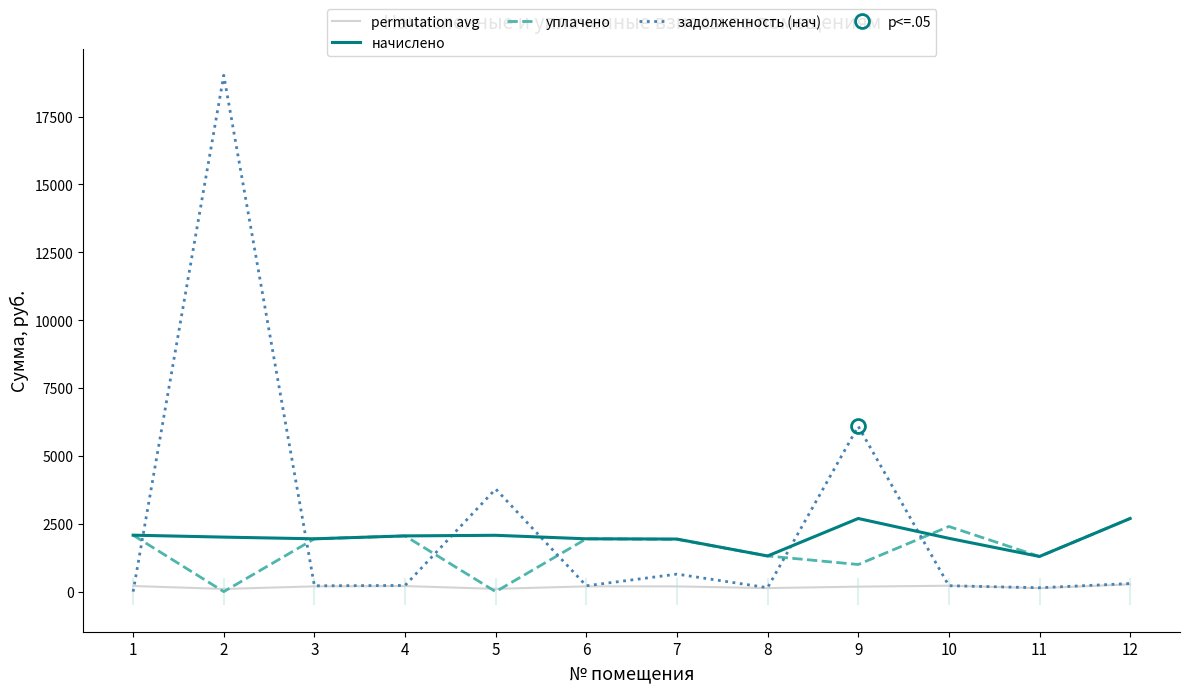

Where is уплачено nearest to the value 1347?

8